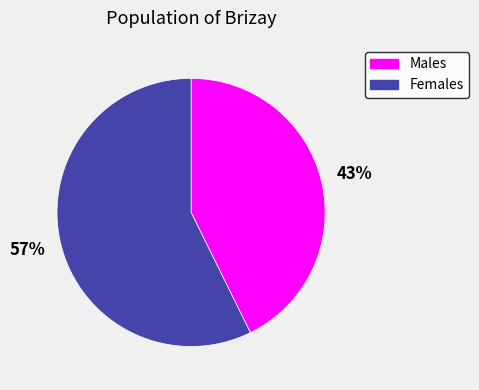

To the nearest percent, what percentage of the pie is Females?

57%